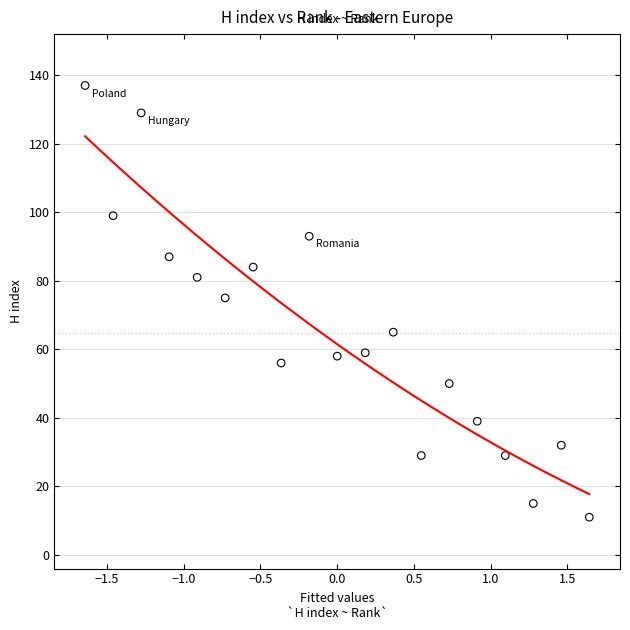

What is the range of Y values (max minus min)?

126